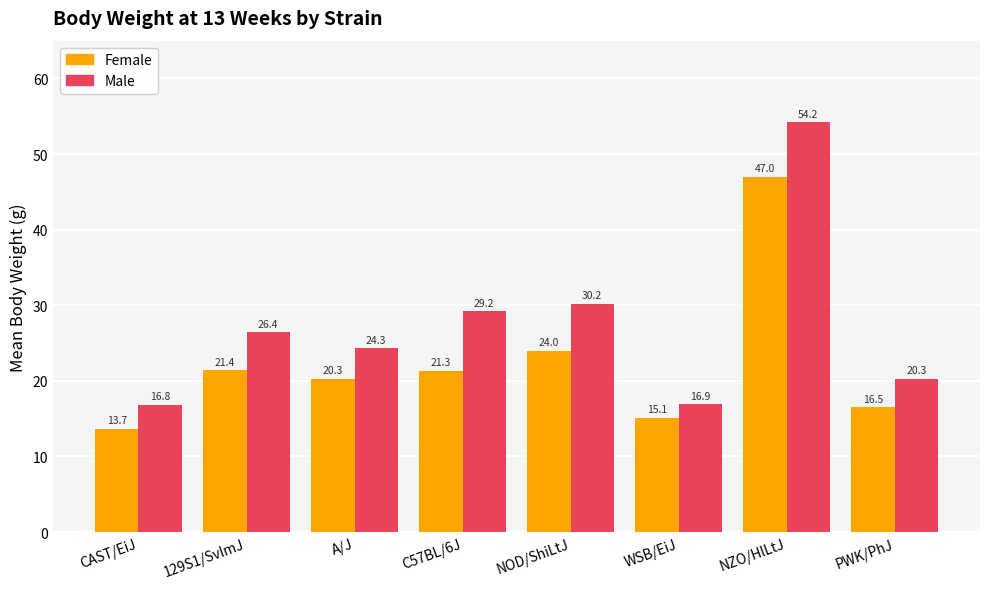

What is the sum of all Male values?

218.3